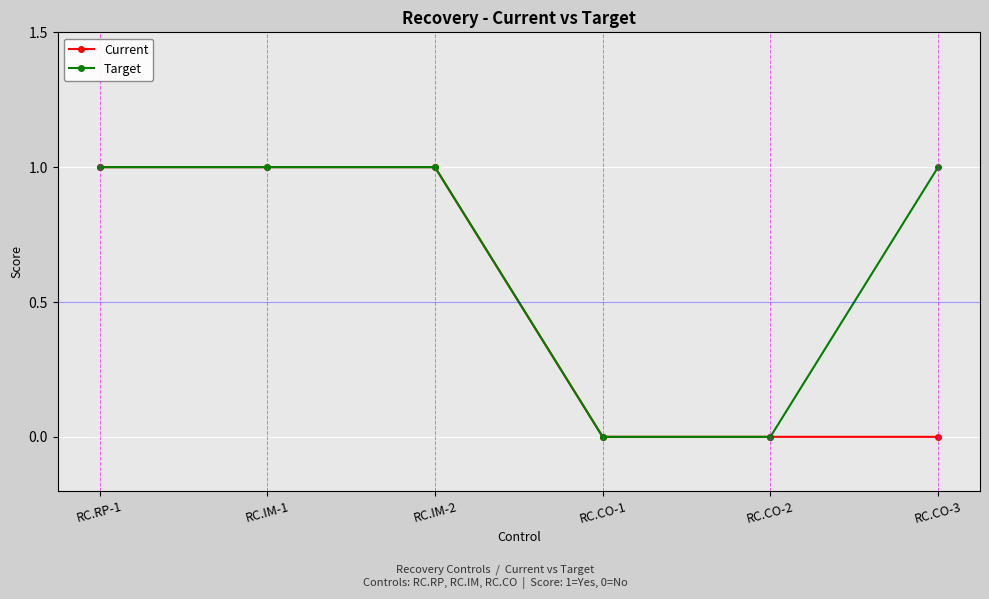

Is the value of Target at RC.CO-1 greater than the value of Current at RC.RP-1?

No